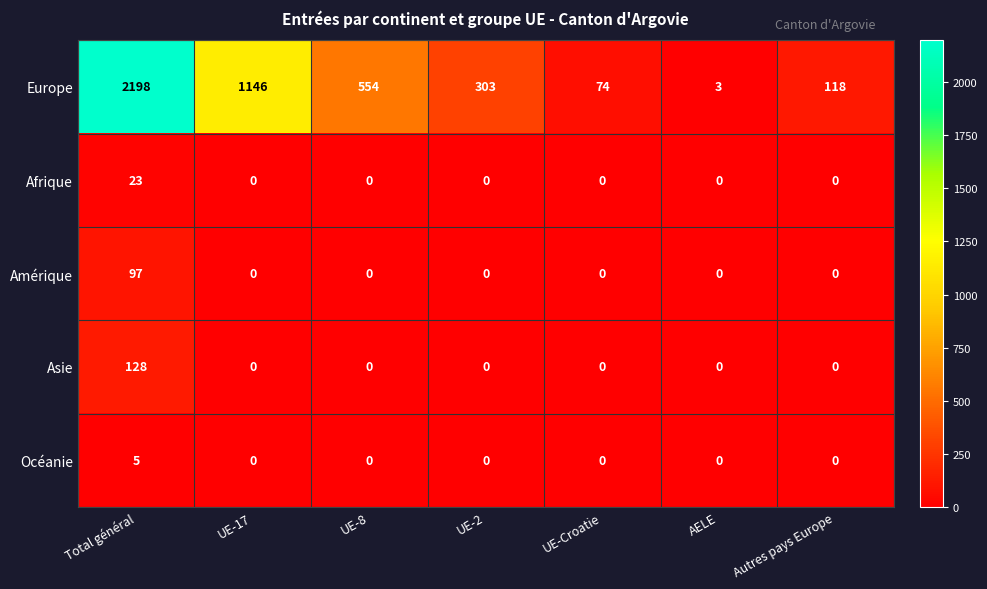

What is the average value of the Afrique series?

3